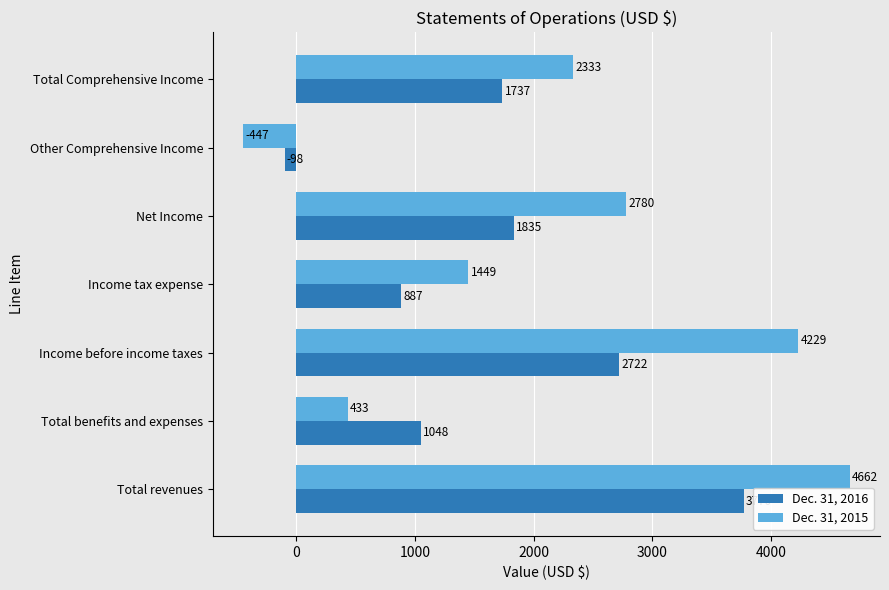

Rank the series by their maximum value, from highest to lowest.

Dec. 31, 2015, Dec. 31, 2016